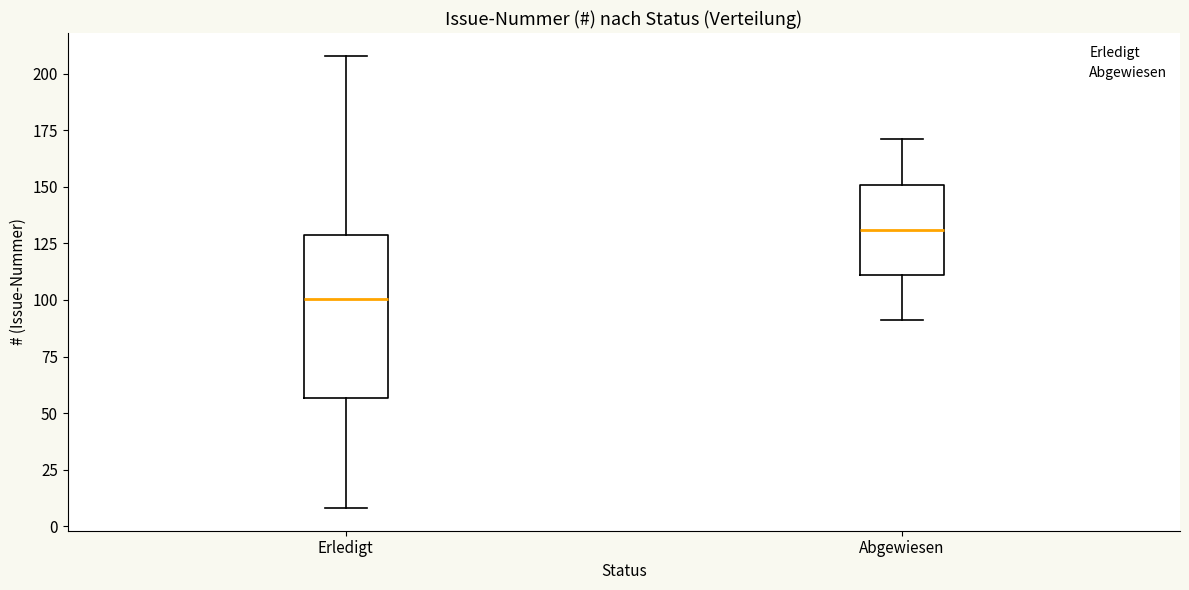

Reading left to right, read every box against the y-axis: the position of its median line, the range the box covers, and the ends of its whiskers. The values are not printed on the chart, so give them approximately, as read against the axis.

Erledigt: median 100, box 55 to 130, whiskers 10 to 210
Abgewiesen: median 130, box 110 to 150, whiskers 90 to 170